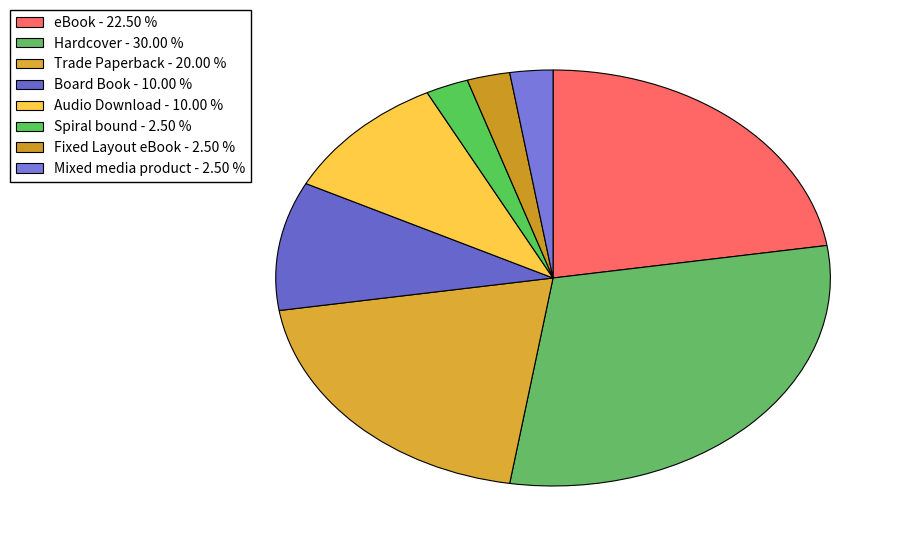

How many slices are in this pie chart?

8